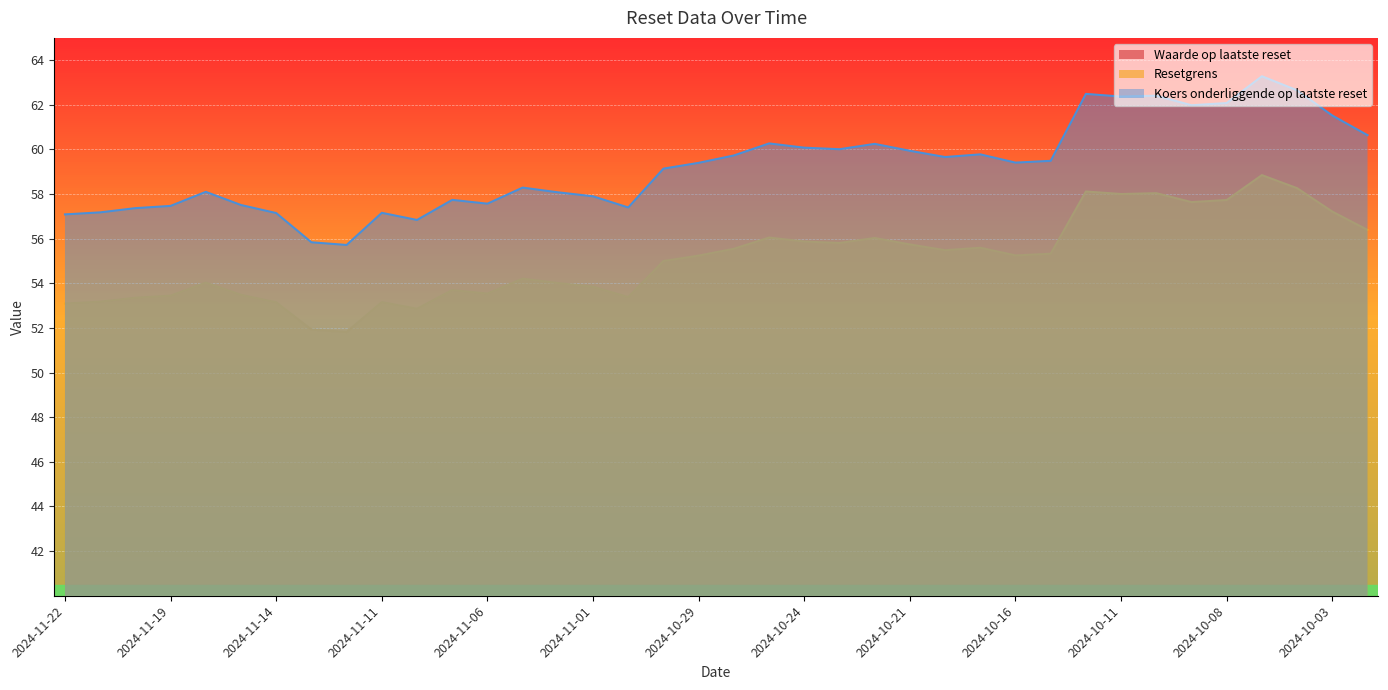

True or false: Koers onderliggende op laatste reset and Resetgrens intersect in this chart.

False